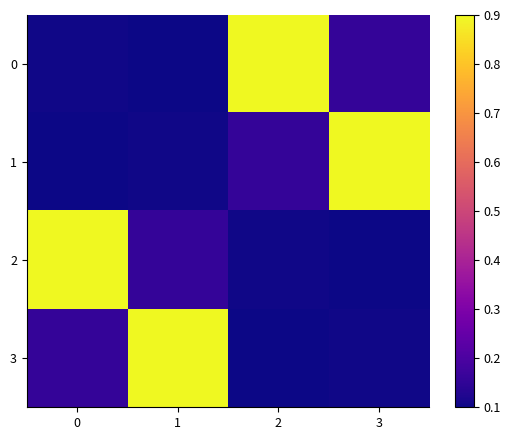

Reading right to left, list all the values displayed in this chart.

0: 3=0.2	2=0.9	1=0.1	0=0.1
1: 3=0.9	2=0.2	1=0.1	0=0.1
2: 3=0.1	2=0.1	1=0.2	0=0.9
3: 3=0.1	2=0.1	1=0.9	0=0.2